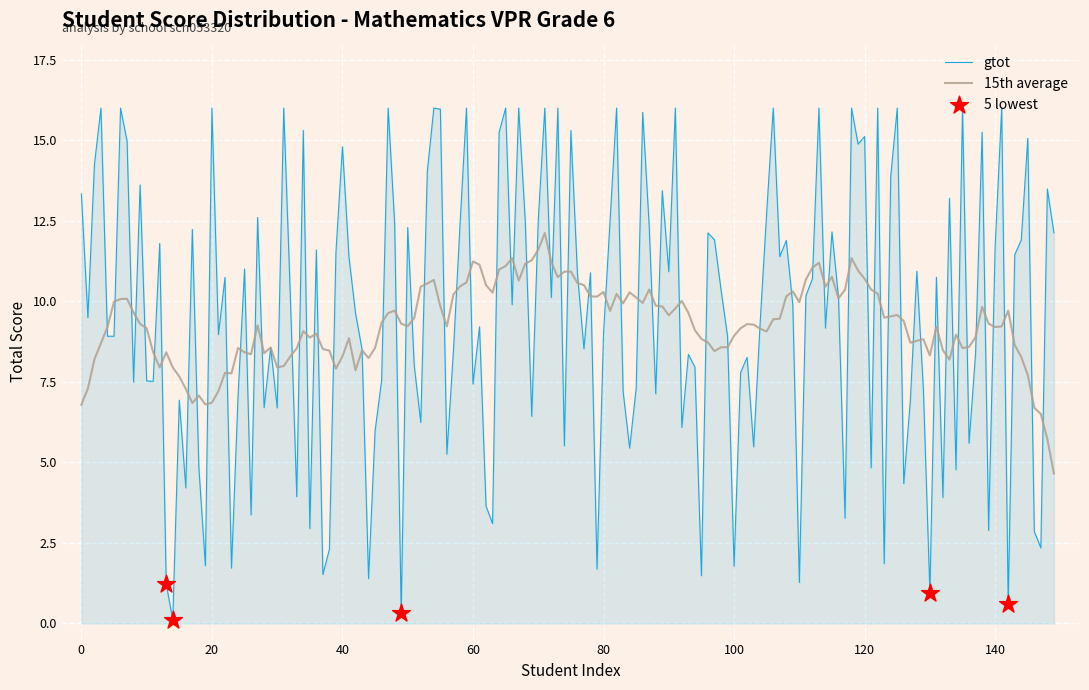

Which series has the largest range (max minus min)?

gtot